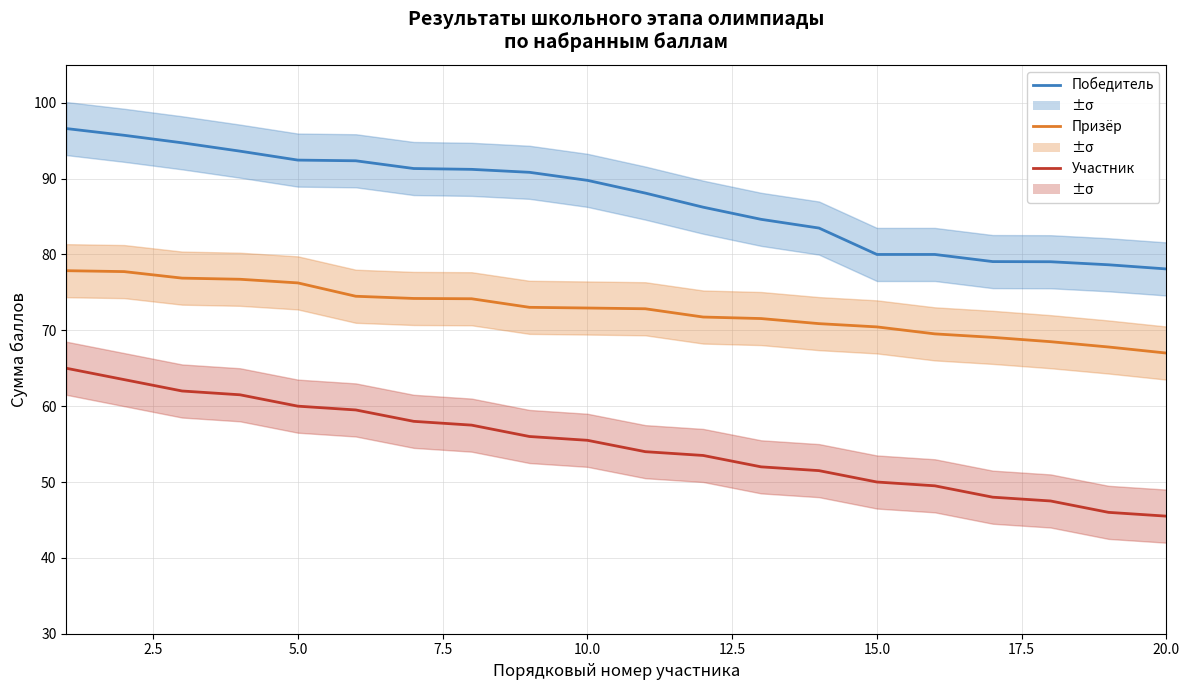

What is the maximum value for Победитель?

96.6